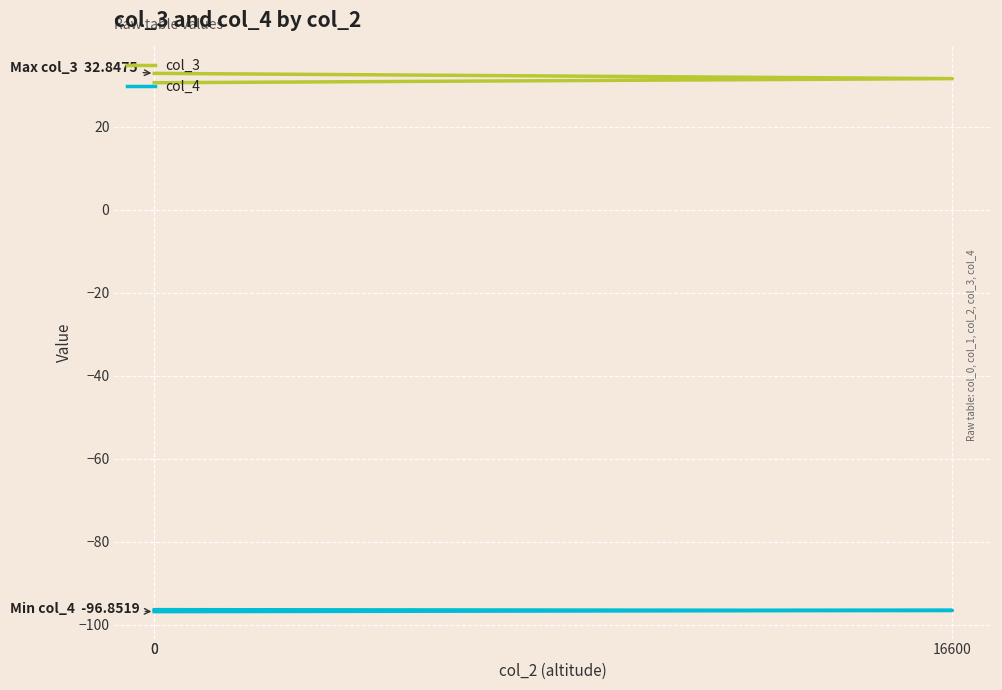

How many series are shown in this chart?

2